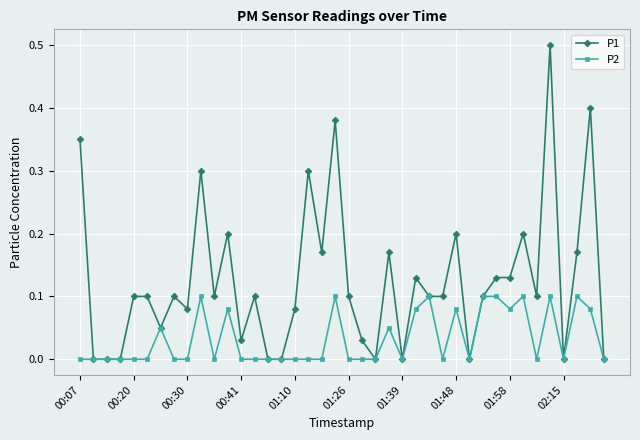

What are all the series names shown in the legend?

P1, P2